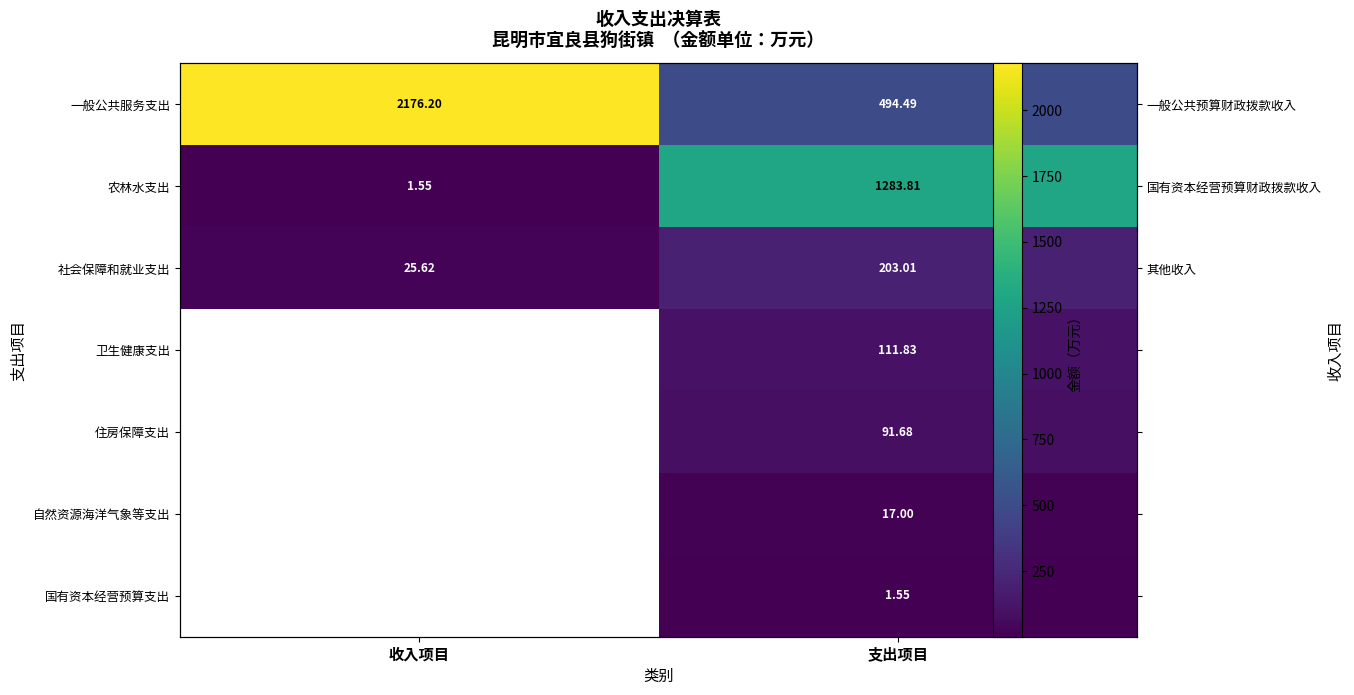

What is the difference between the highest and lowest values at 支出项目?

1282.3